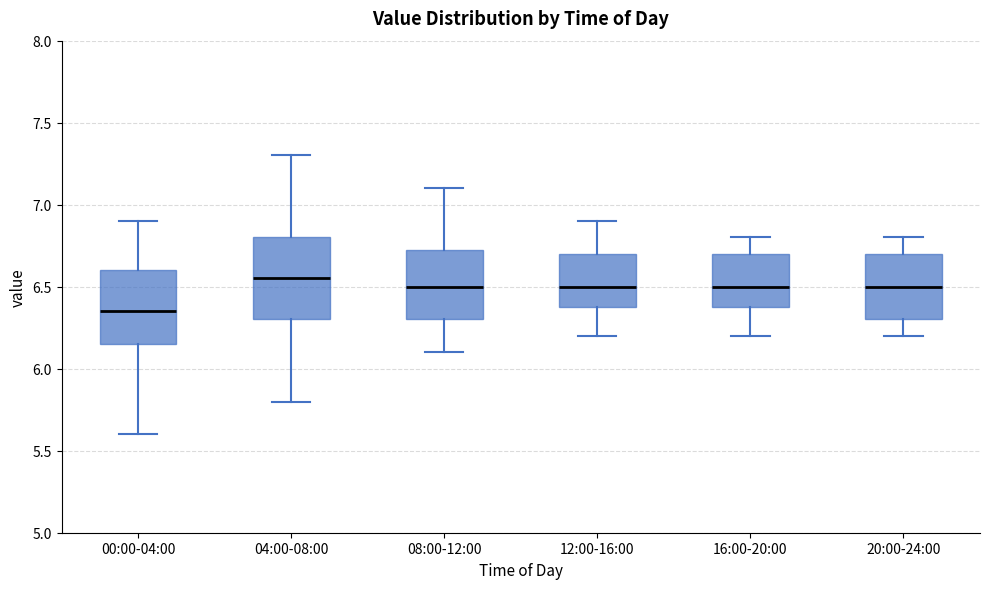

Reading left to right, transcribe this box plot: for each box, give where its median line is, the range the box spans, and where its two whiskers end, as read against the y-axis. The values are not printed on the chart, so give them approximately, as read against the axis.

00:00-04:00: median 6.35, box 6.15 to 6.60, whiskers 5.60 to 6.90
04:00-08:00: median 6.55, box 6.30 to 6.80, whiskers 5.80 to 7.30
08:00-12:00: median 6.50, box 6.30 to 6.75, whiskers 6.10 to 7.10
12:00-16:00: median 6.50, box 6.40 to 6.70, whiskers 6.20 to 6.90
16:00-20:00: median 6.50, box 6.40 to 6.70, whiskers 6.20 to 6.80
20:00-24:00: median 6.50, box 6.30 to 6.70, whiskers 6.20 to 6.80